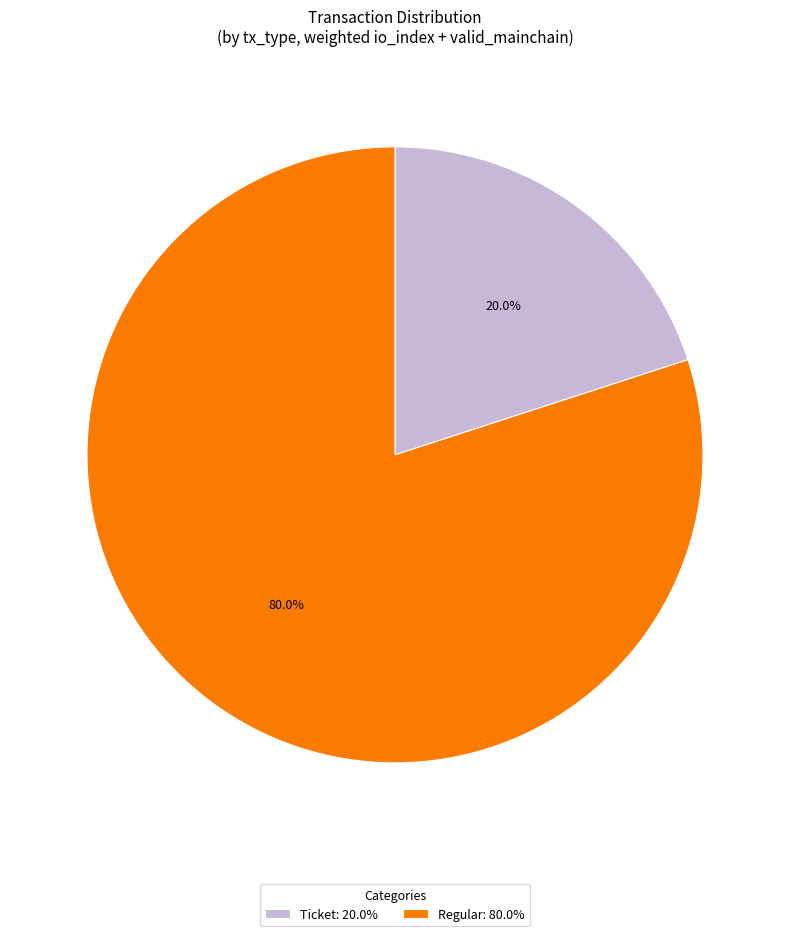

What is the ratio of the value at Regular: 80.0% to the value at Ticket: 20.0%?

4.0